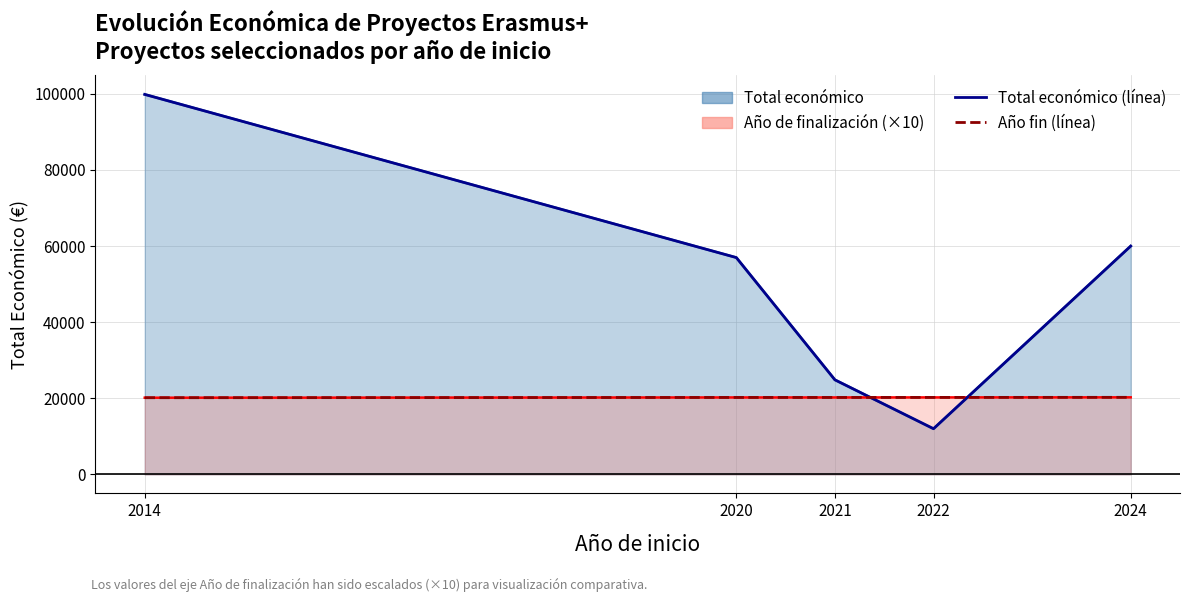

What is the difference between the second highest and second lowest values in the Total económico (línea) series?

35152